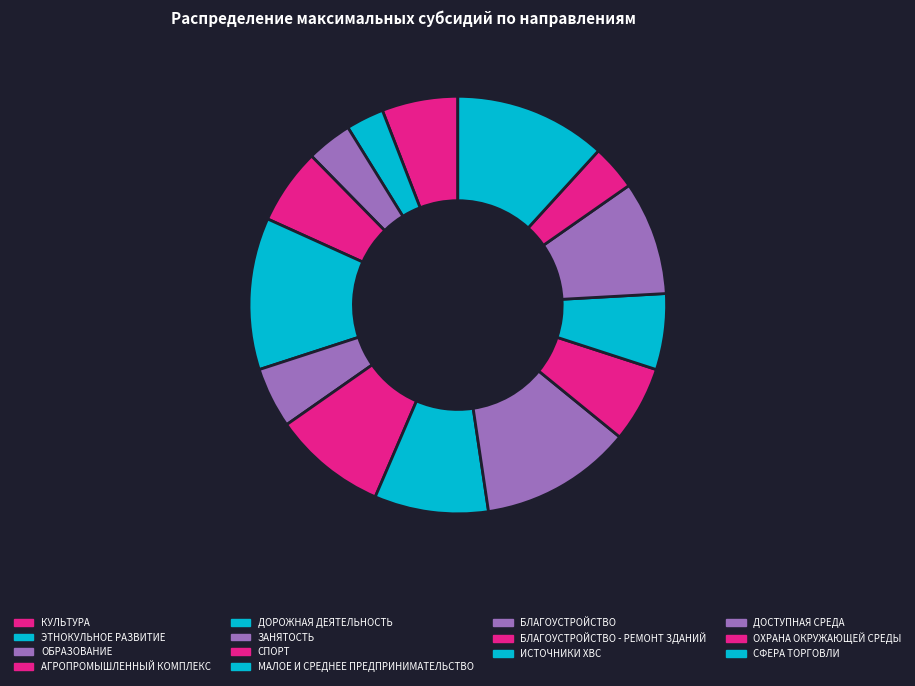

What percentage is the АГРОПРОМЫШЛЕННЫЙ КОМПЛЕКС slice, to the nearest percent?

6%